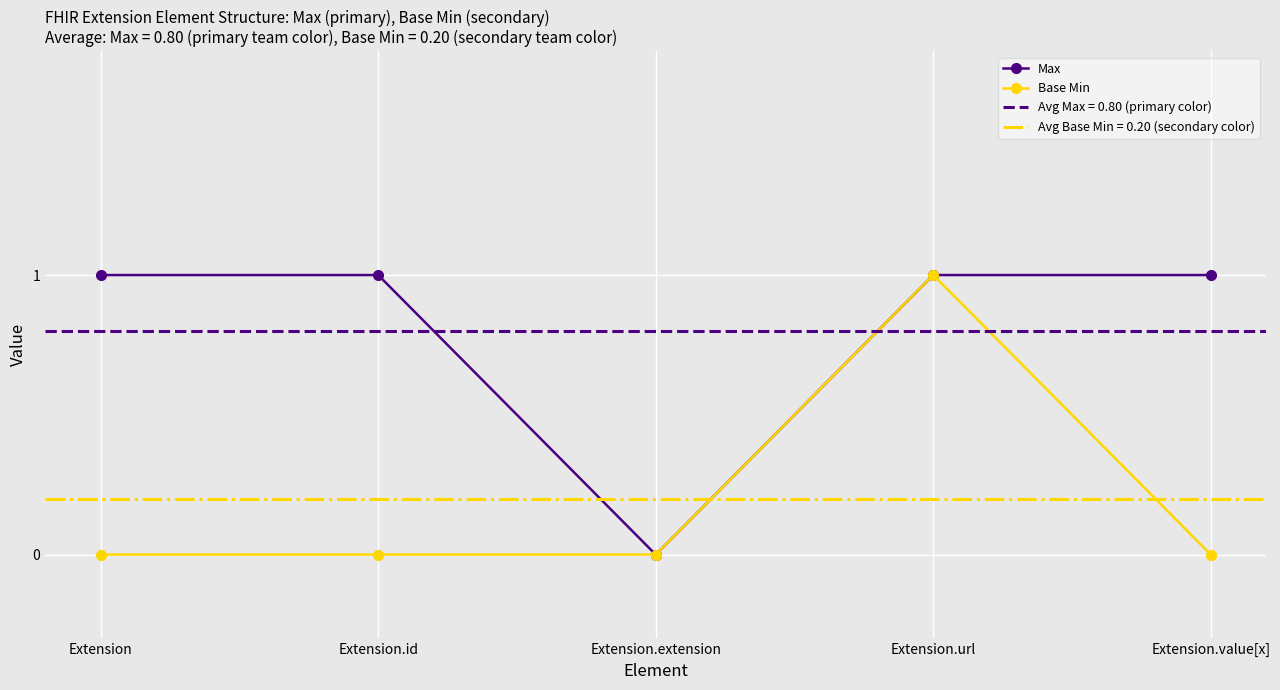

In Base Min, how many points are higher than both neighbors (excluding endpoints)?

1